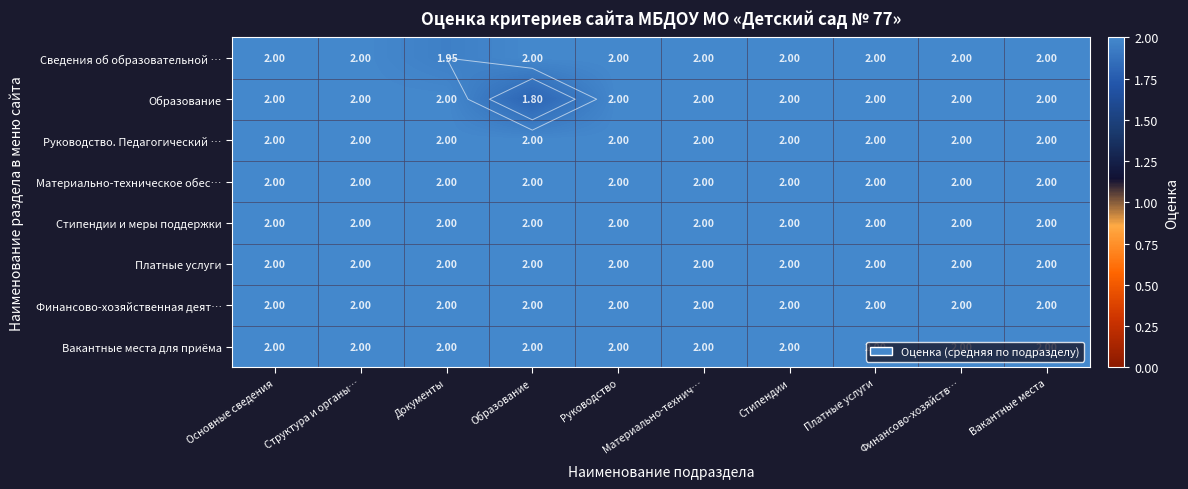

At which label does Вакантные места для приёма reach its minimum?

Основные сведения